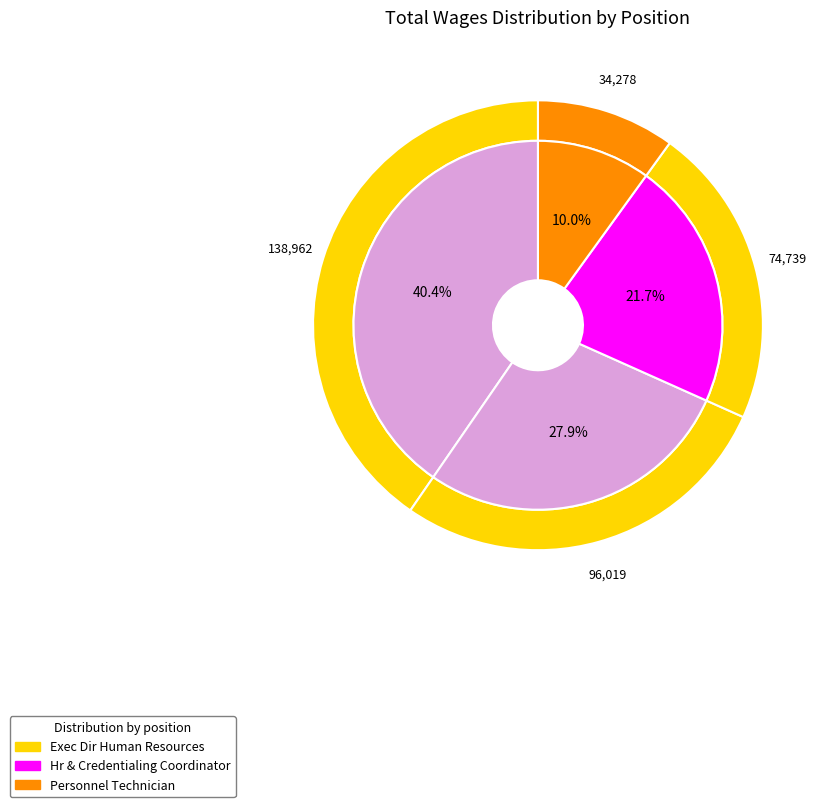

True or false: Personnel Technician accounts for 10% of the total.

True